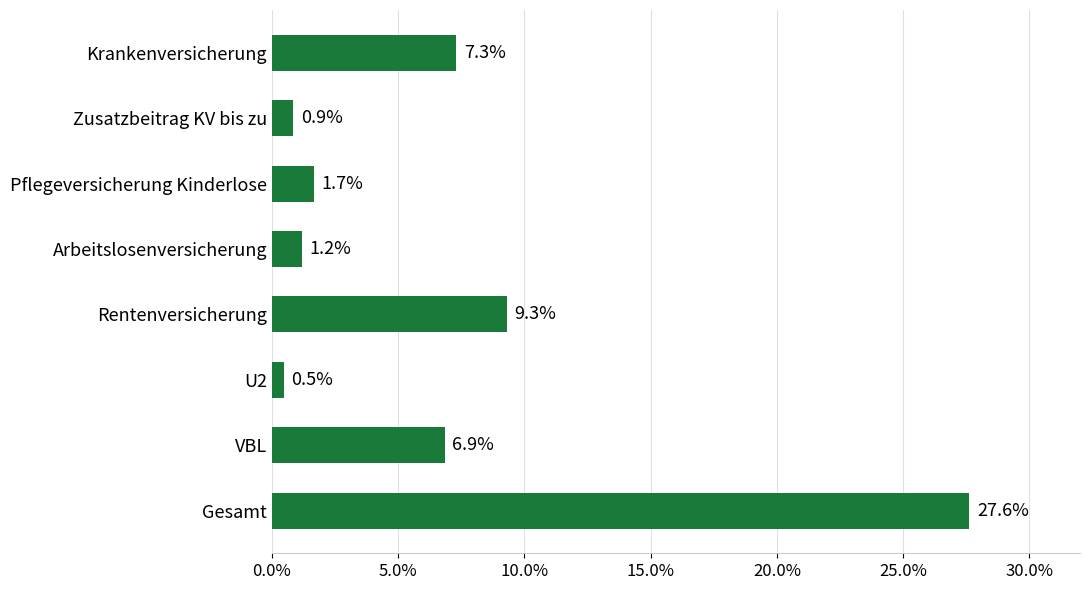

Does the chart contain any negative values?

No